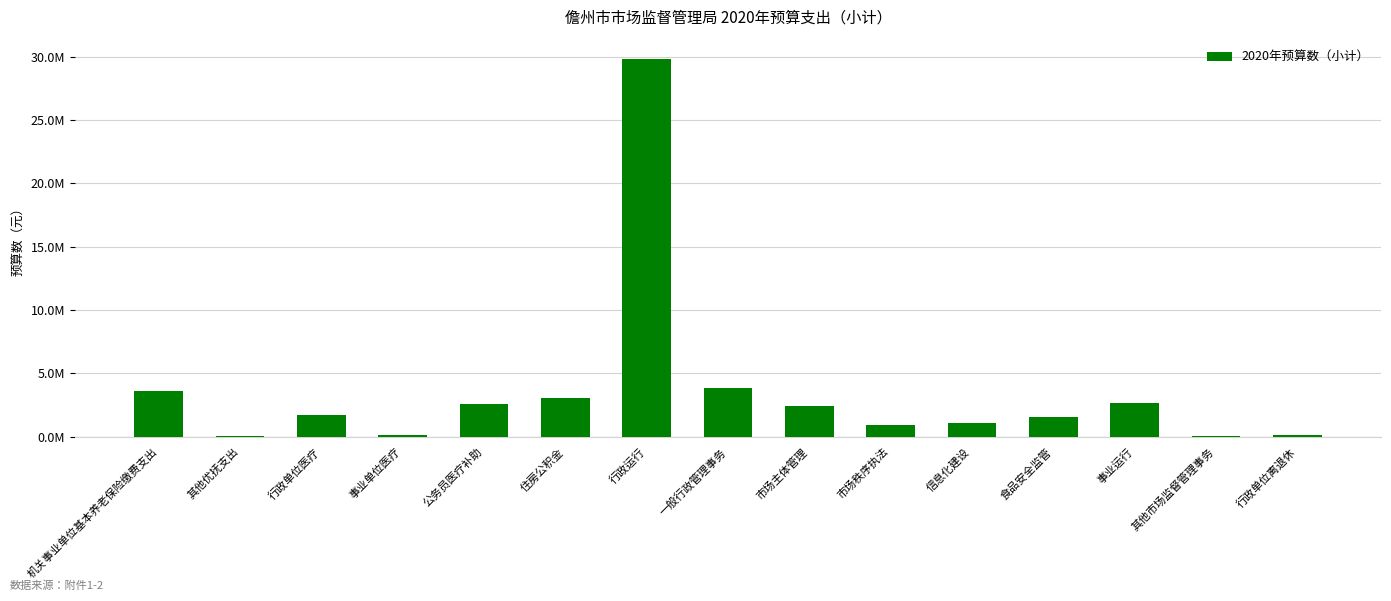

What is the maximum value shown in the chart?

29848572.1